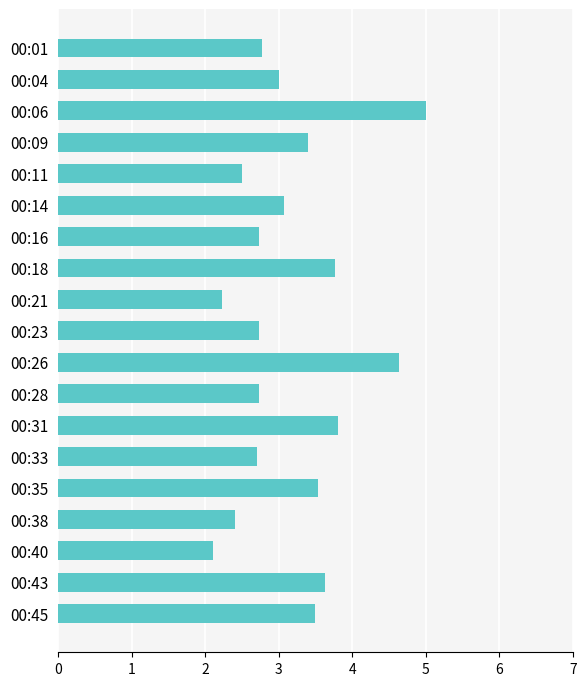

Between 00:26 and 00:01, which is larger?

00:26